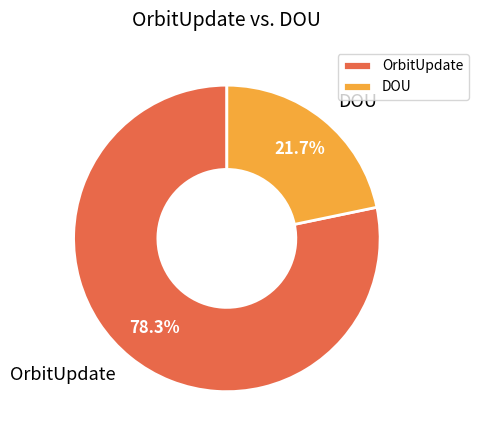

To the nearest percent, what is the average slice percentage?

50%